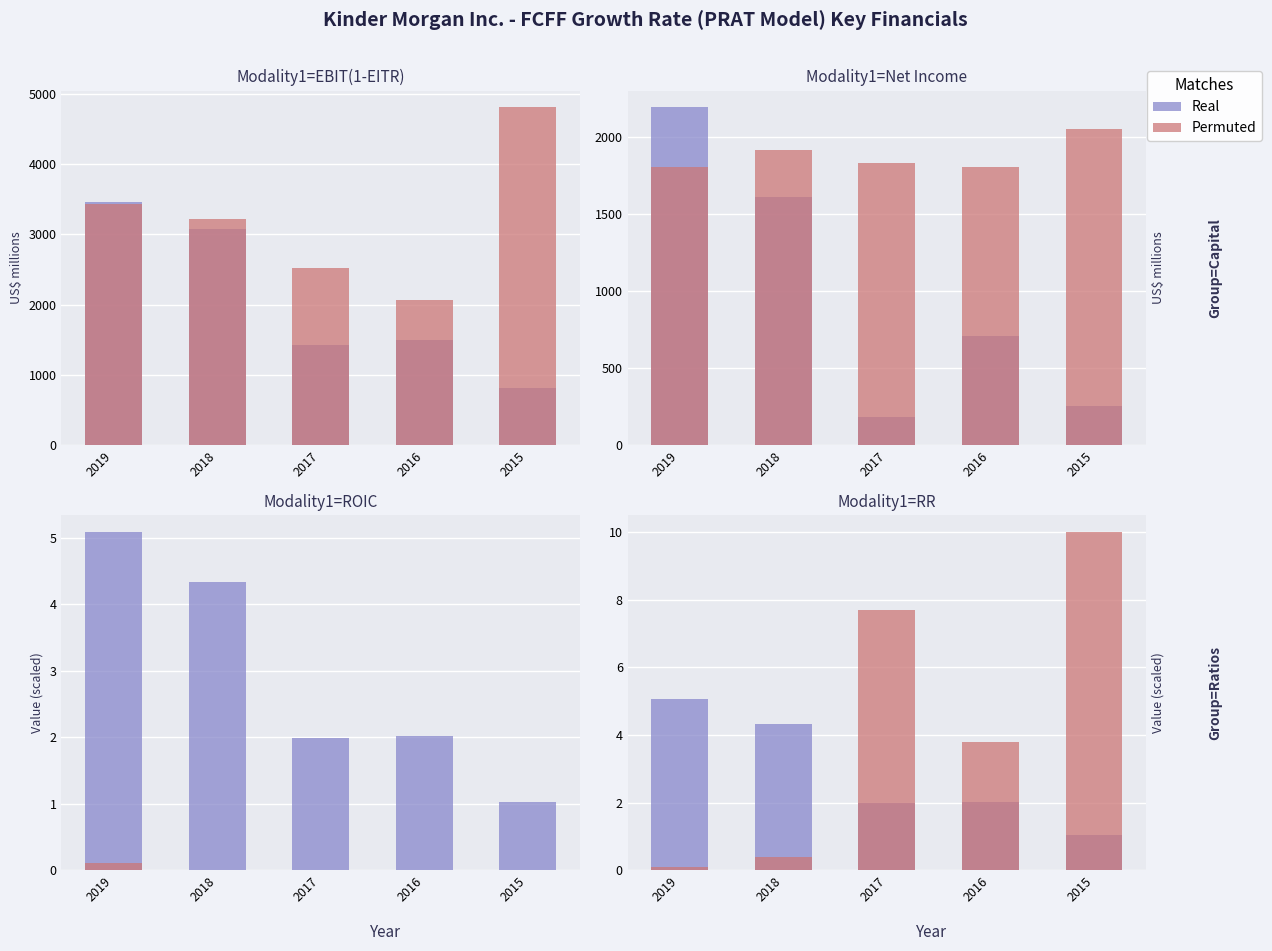

Reading right to left, extract all data points from this chart.

Real: 2015=1.0	2016=2.0	2017=2.0	2018=4.3	2019=5.1
Permuted: 2015=10.0	2016=3.8	2017=7.7	2018=0.4	2019=0.1